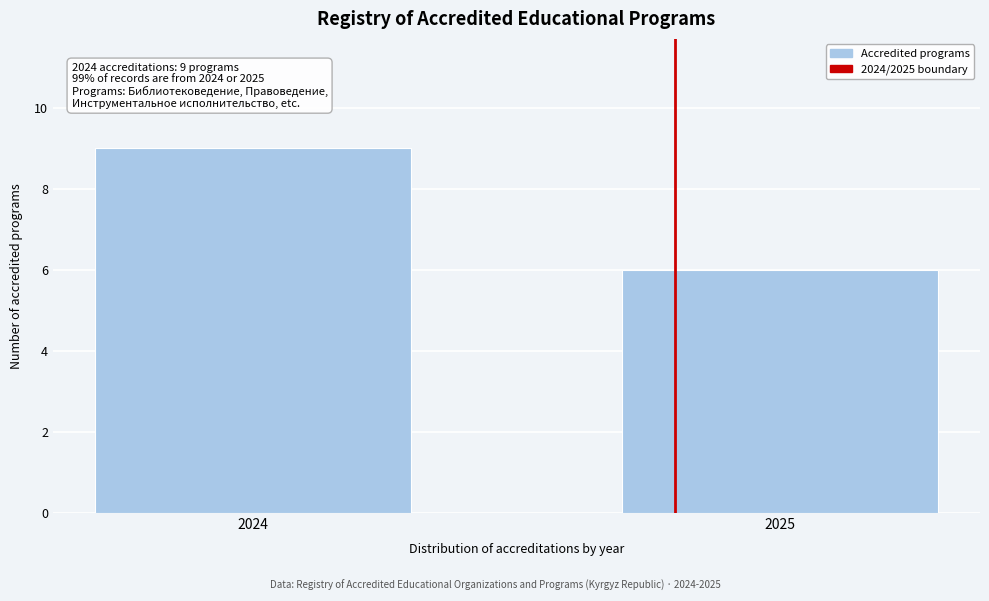

Reading left to right, transcribe all the data shown in this chart.

2024=9	2025=6